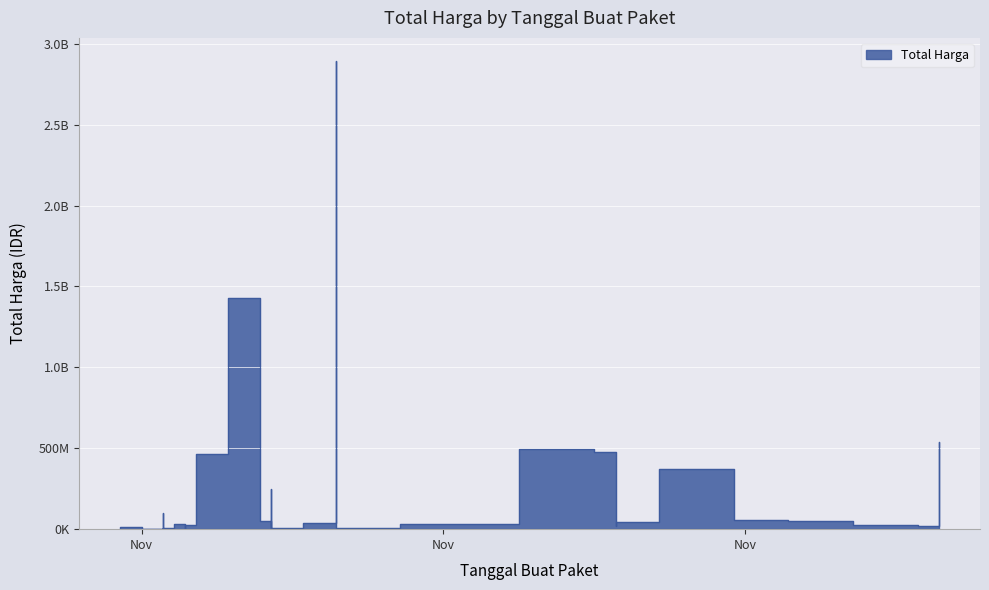

What is the label of the 4th point from the right?

2021-11-28